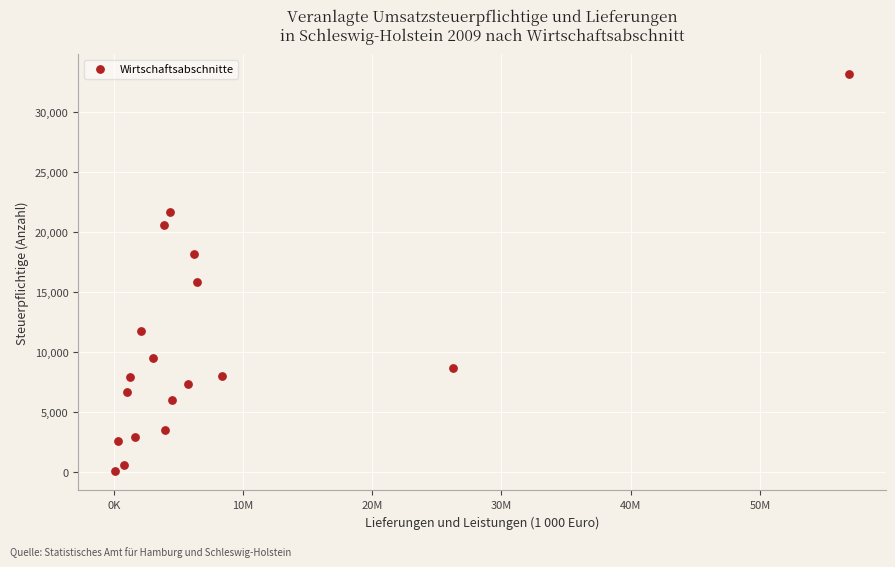

What Y value in the scatter plot is closest to 16635?

15865